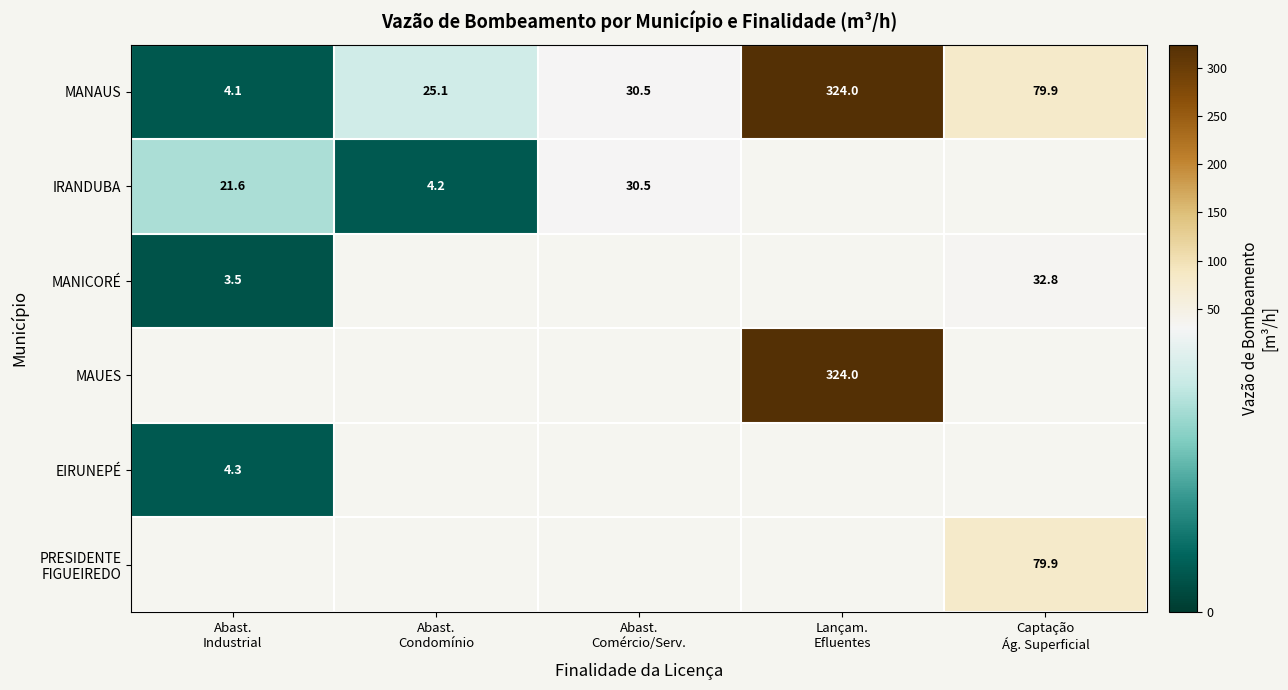

The value of MANAUS at Abast. Industrial is 1.9. True or false?

False